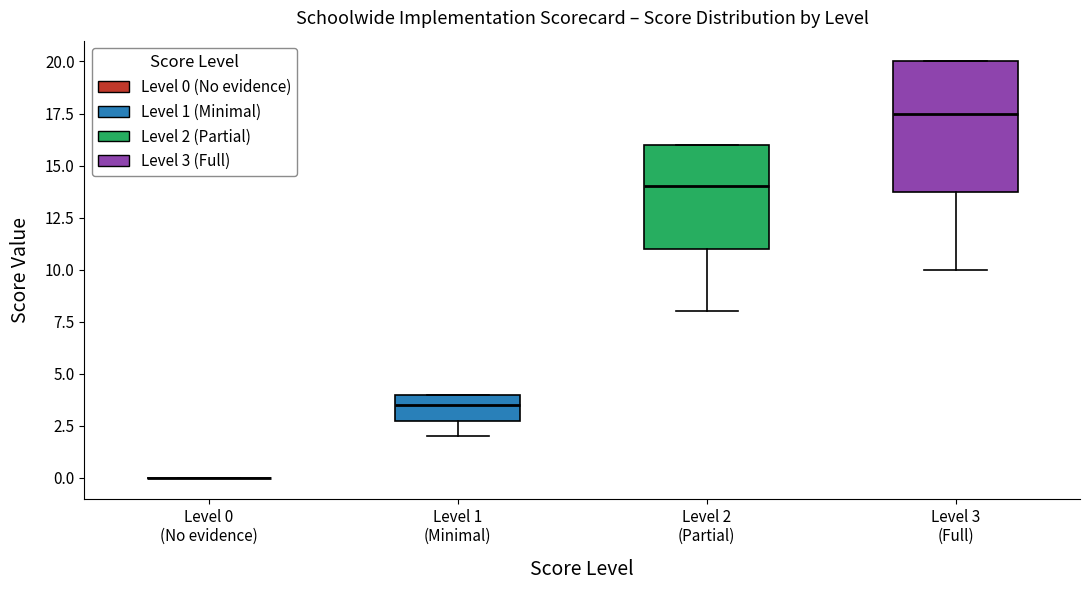

Which box is the tallest, from its lower edge to its upper edge?

Level 3 (Full)